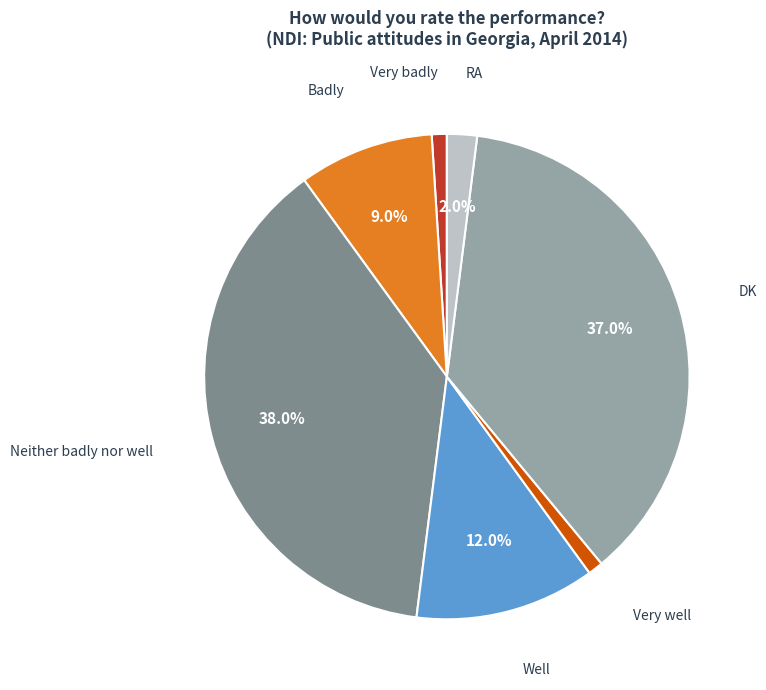

To the nearest percent, what is the combined percentage of Well and Badly?

21%